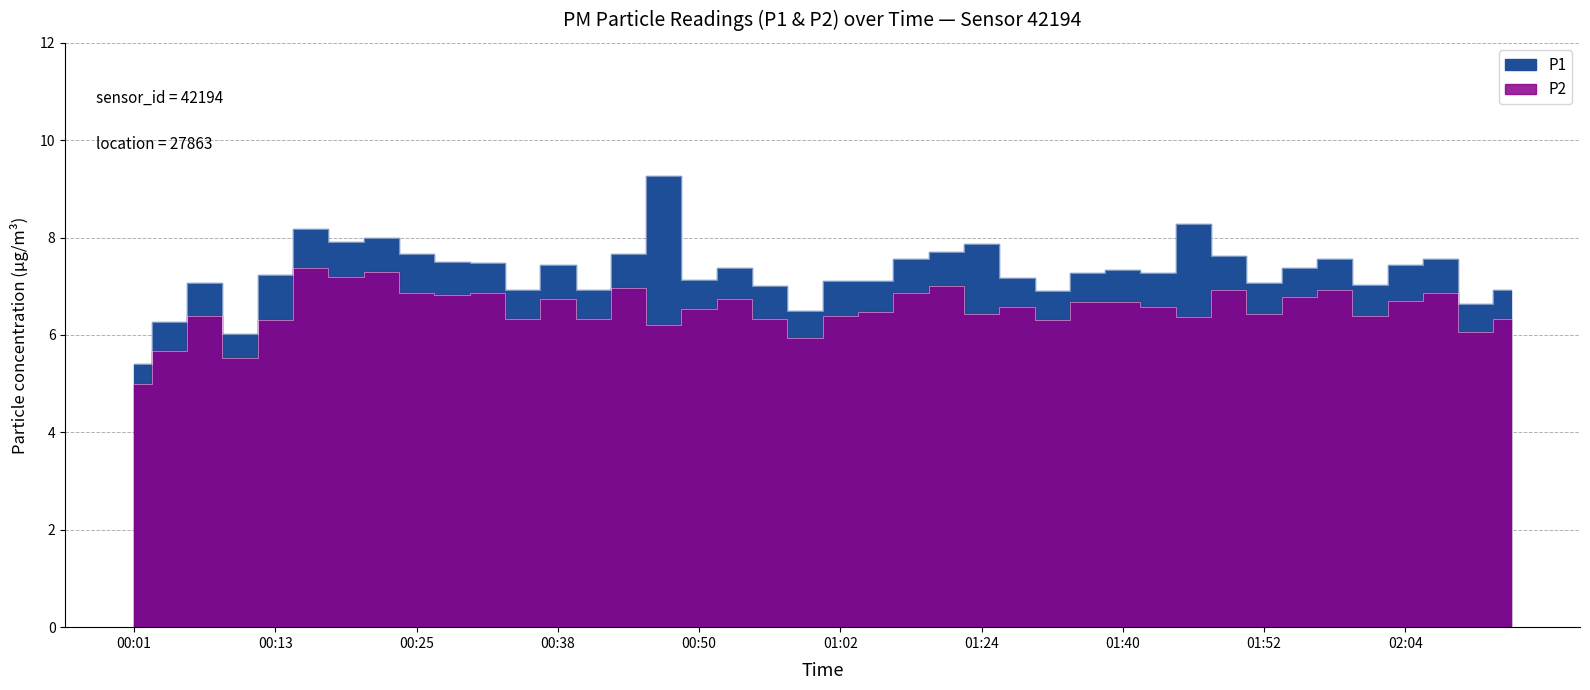

What is the sum of the P2 values at 00:56 and 00:32?

13.2